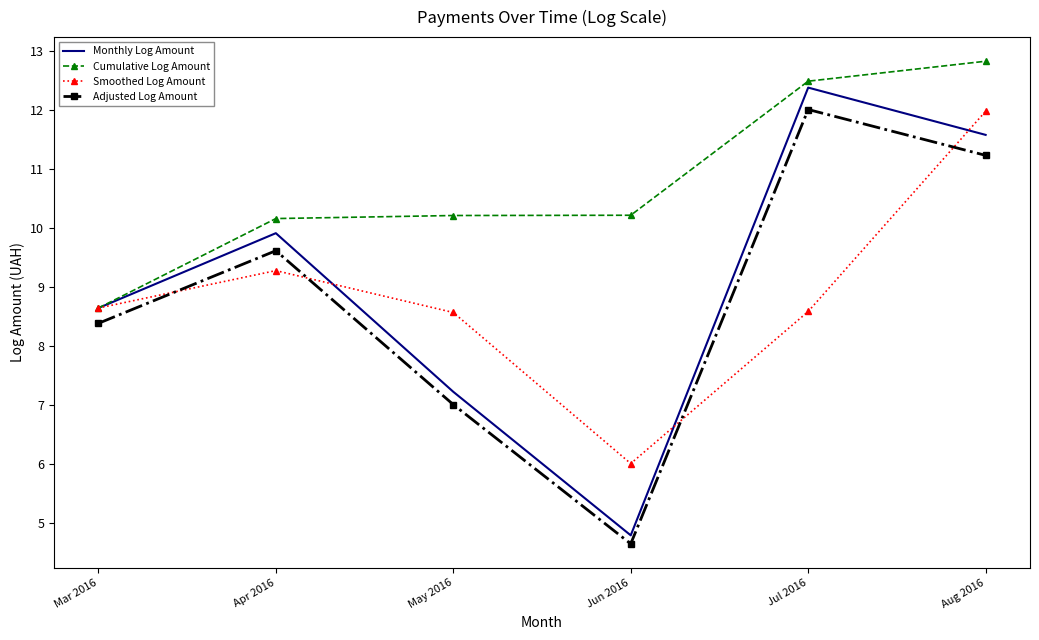

What is the maximum value shown in the chart?

12.8